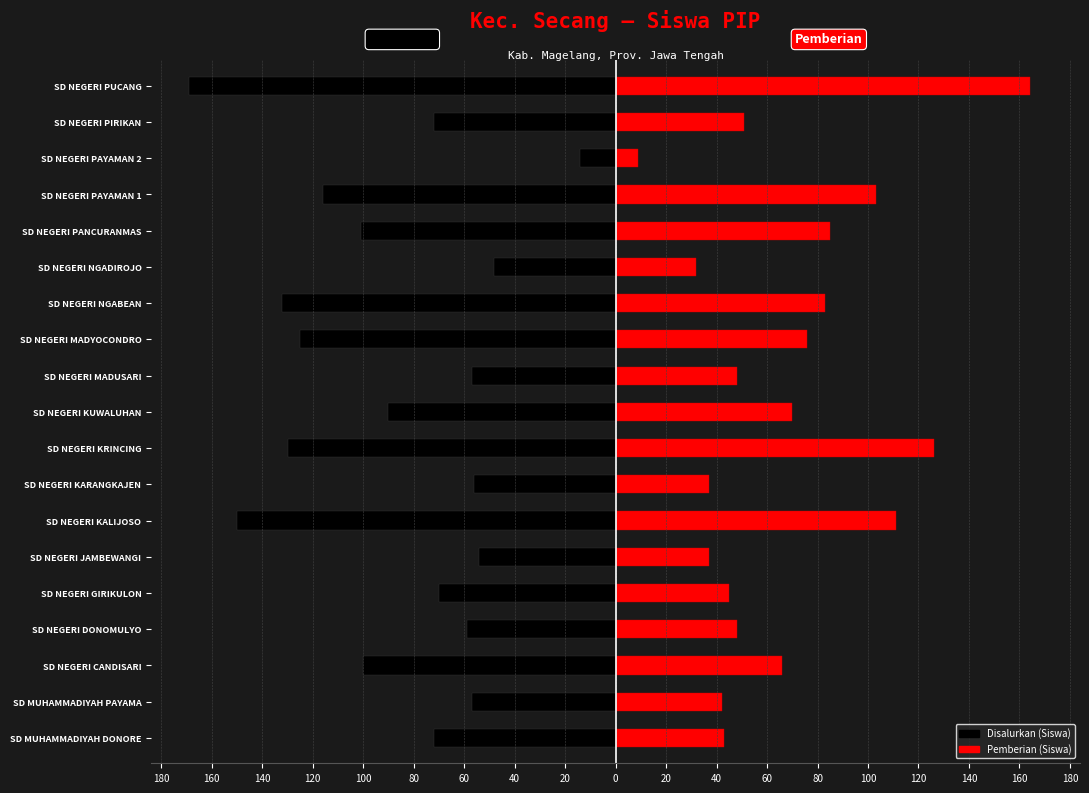

What is the average value of the Pemberian (Siswa) series?

67